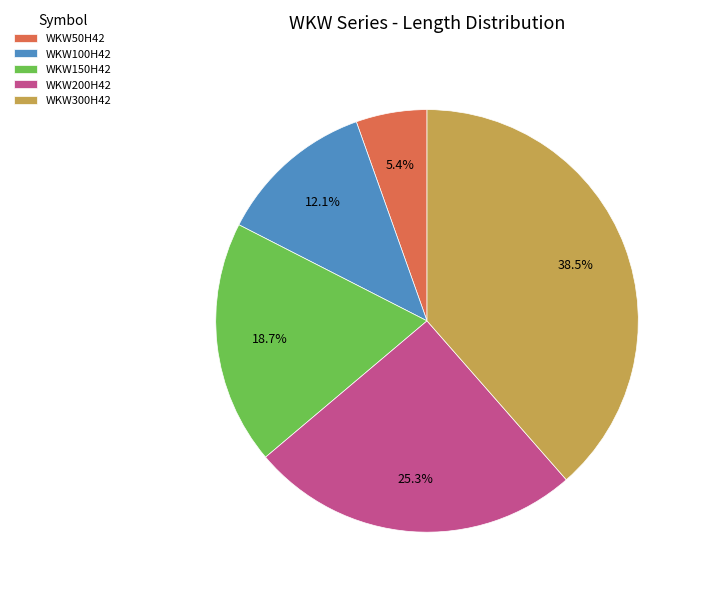

Is the sum of WKW300H42 and WKW100H42 greater than half?

Yes